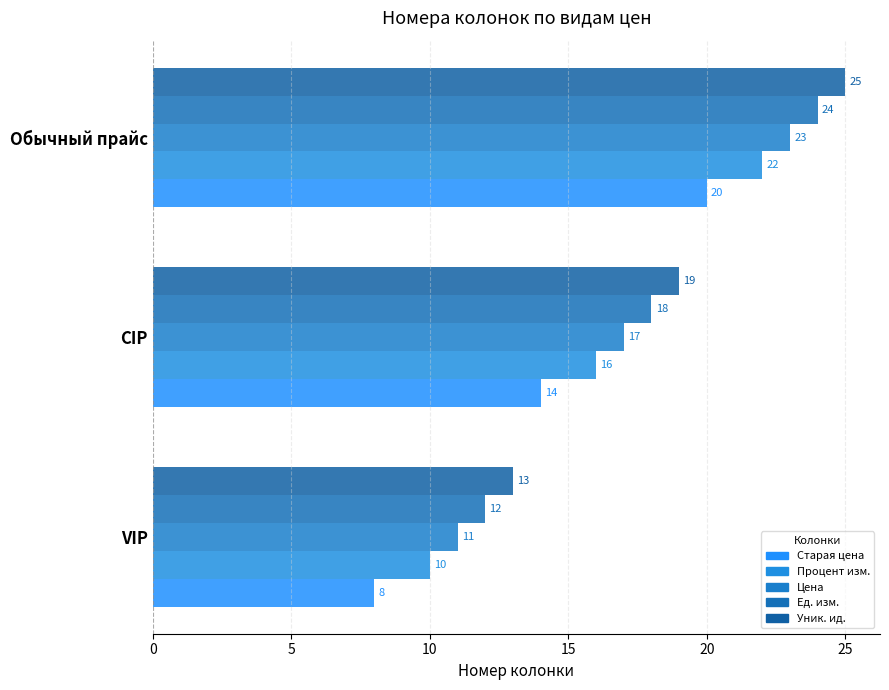

Count the number of categories in the chart.

3